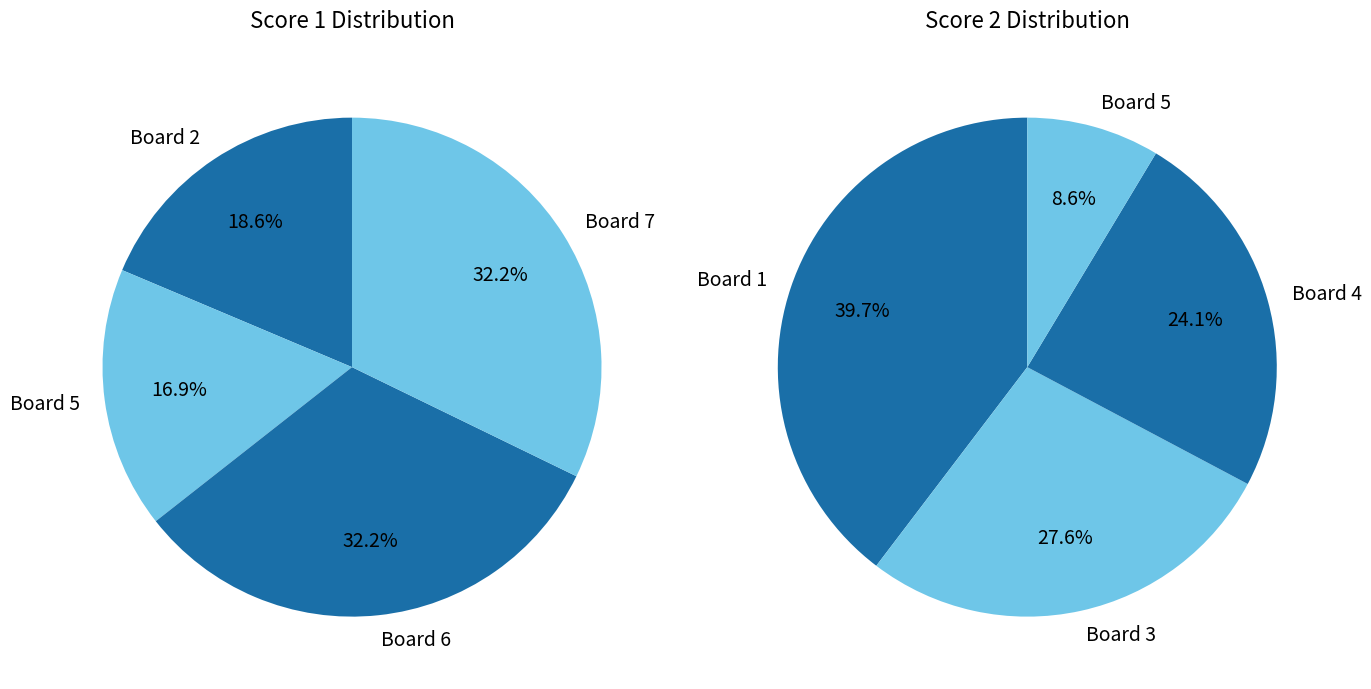

Which series changed the most between Board 1 and Board 3?

Score 2